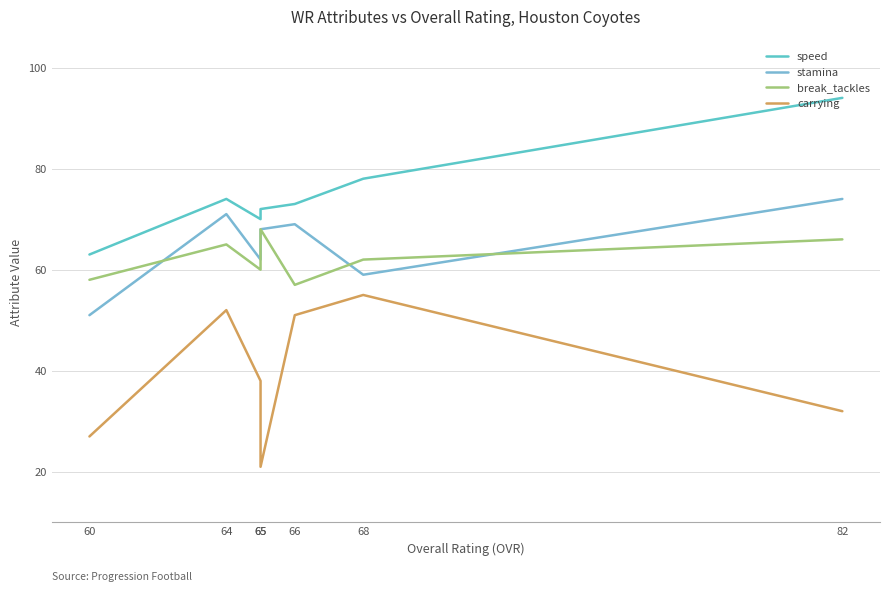

In break_tackles, how many points are higher than both neighbors (excluding endpoints)?

2